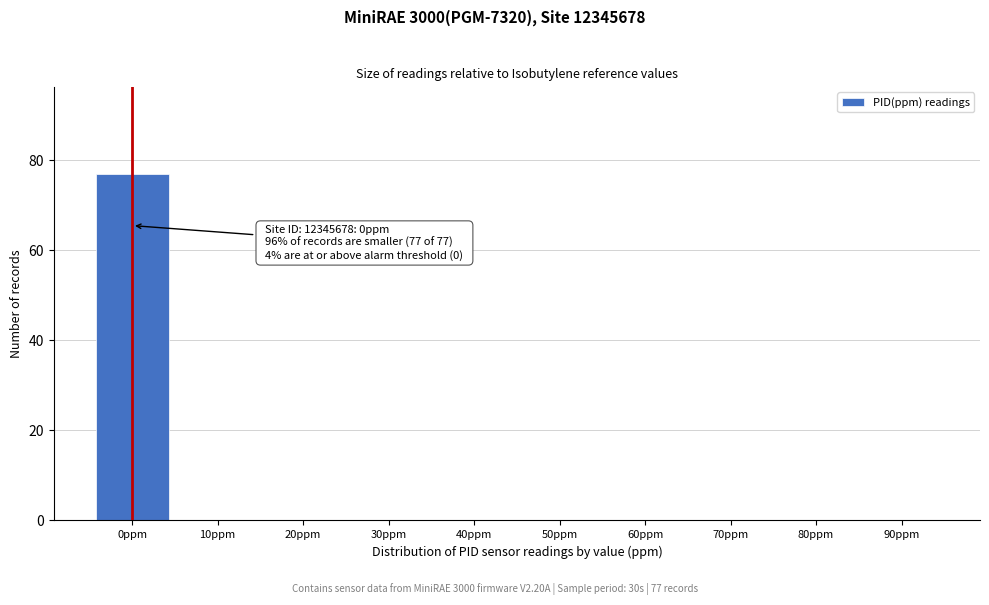

Reading left to right, list all the values displayed in this chart.

0ppm=77	10ppm=0	20ppm=0	30ppm=0	40ppm=0	50ppm=0	60ppm=0	70ppm=0	80ppm=0	90ppm=0